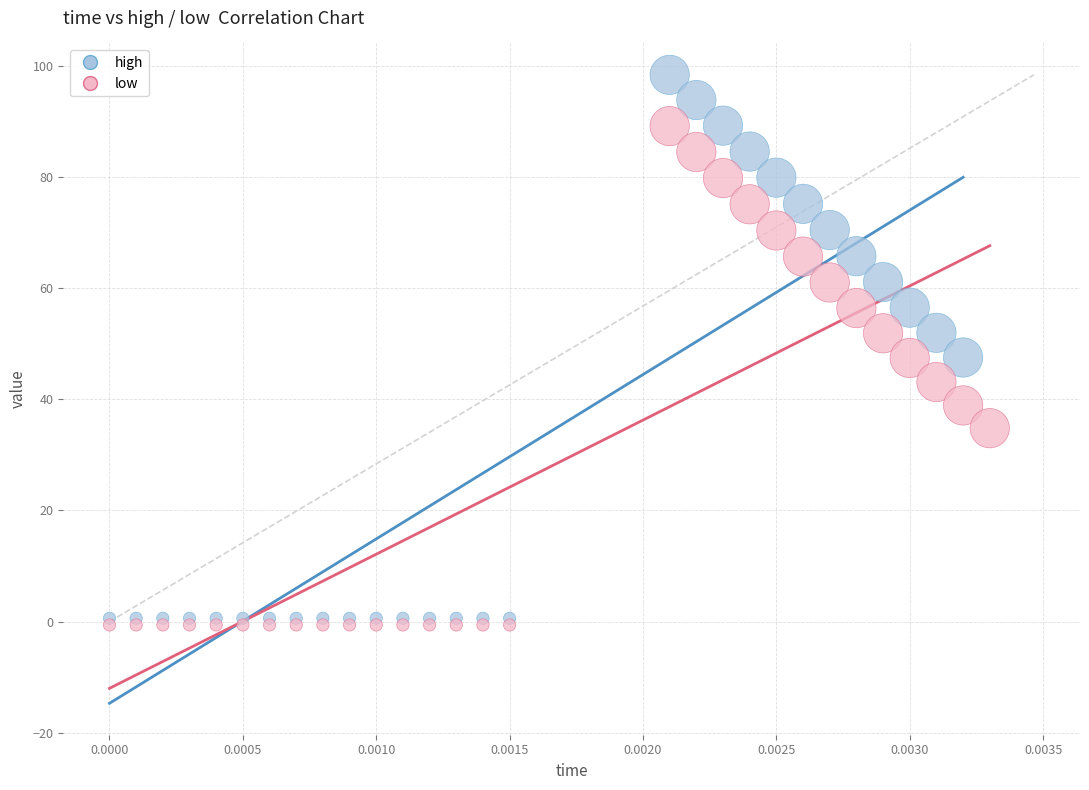

Which series contains the lowest Y value?

low